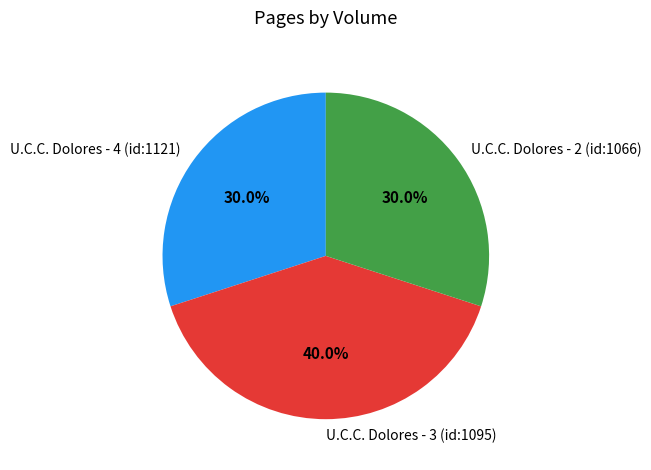

Is it true that U.C.C. Dolores - 4 (id:1121) is 30% of the pie?

True